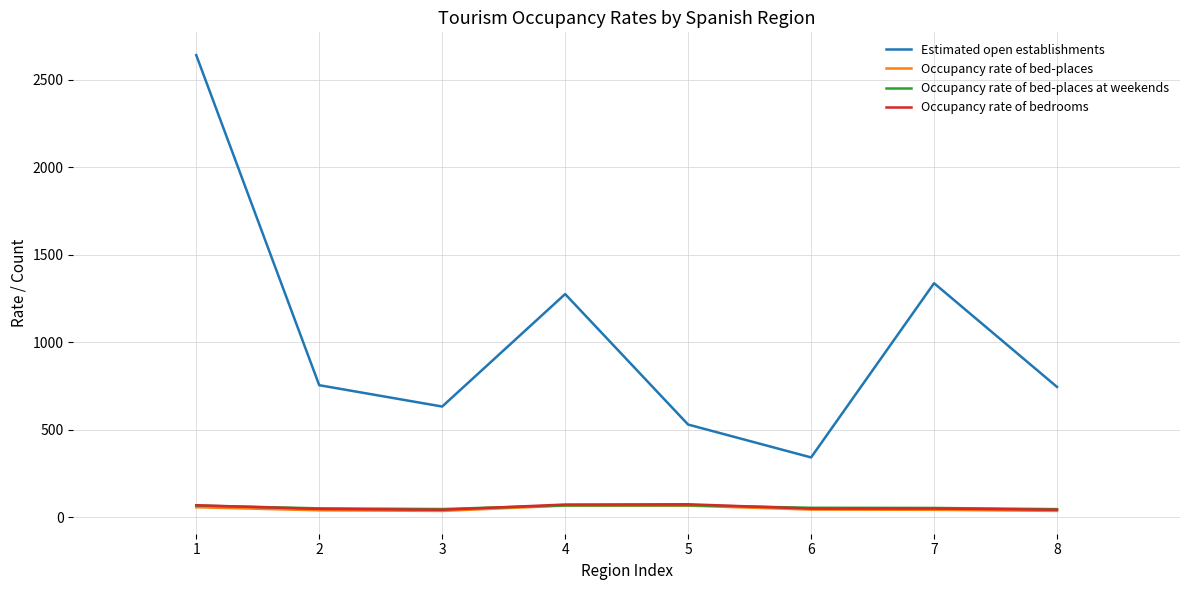

At which label does Occupancy rate of bedrooms first exceed 49?

1